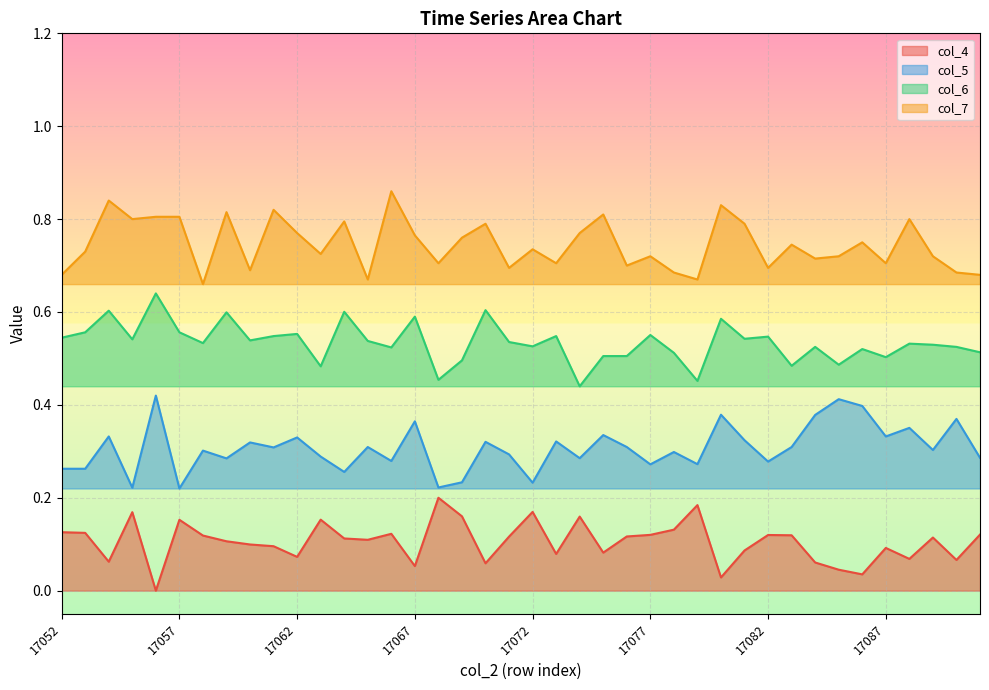

The value of col_6 at 17055 is 0.5. True or false?

True